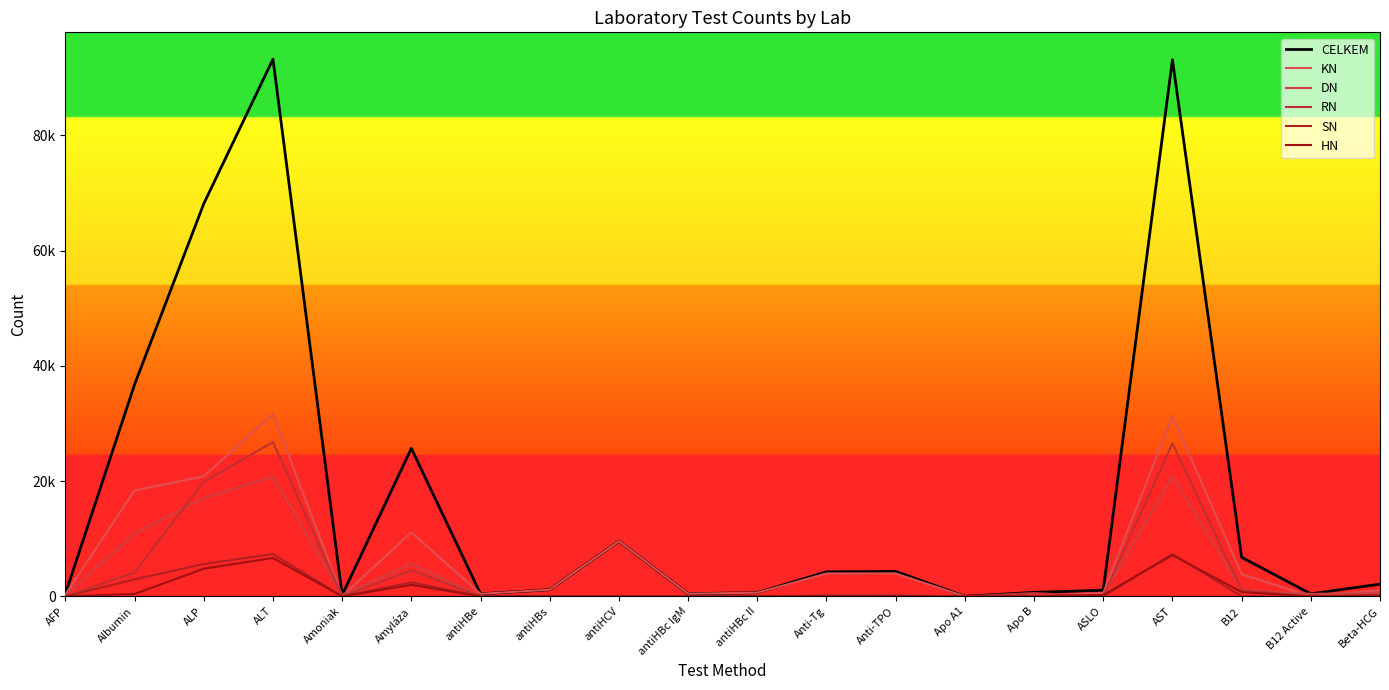

Does the chart have visible grid lines?

No